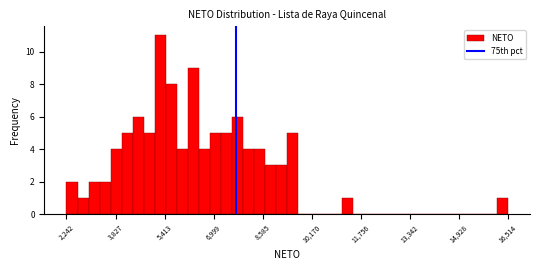

Read against the x-axis, roughly where is the centre of the tallest bar?

5200